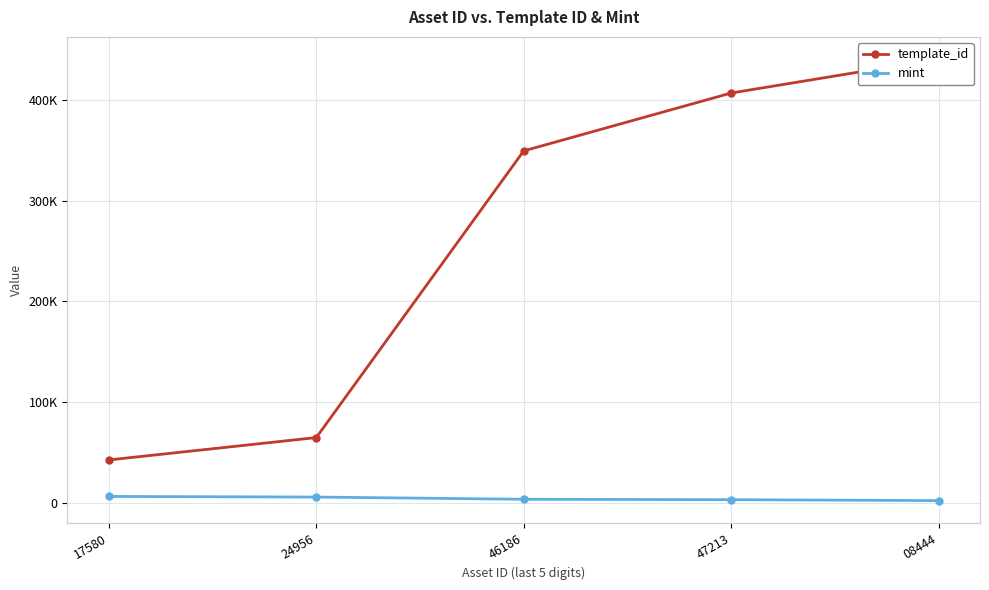

True or false: template_id and mint intersect in this chart.

False